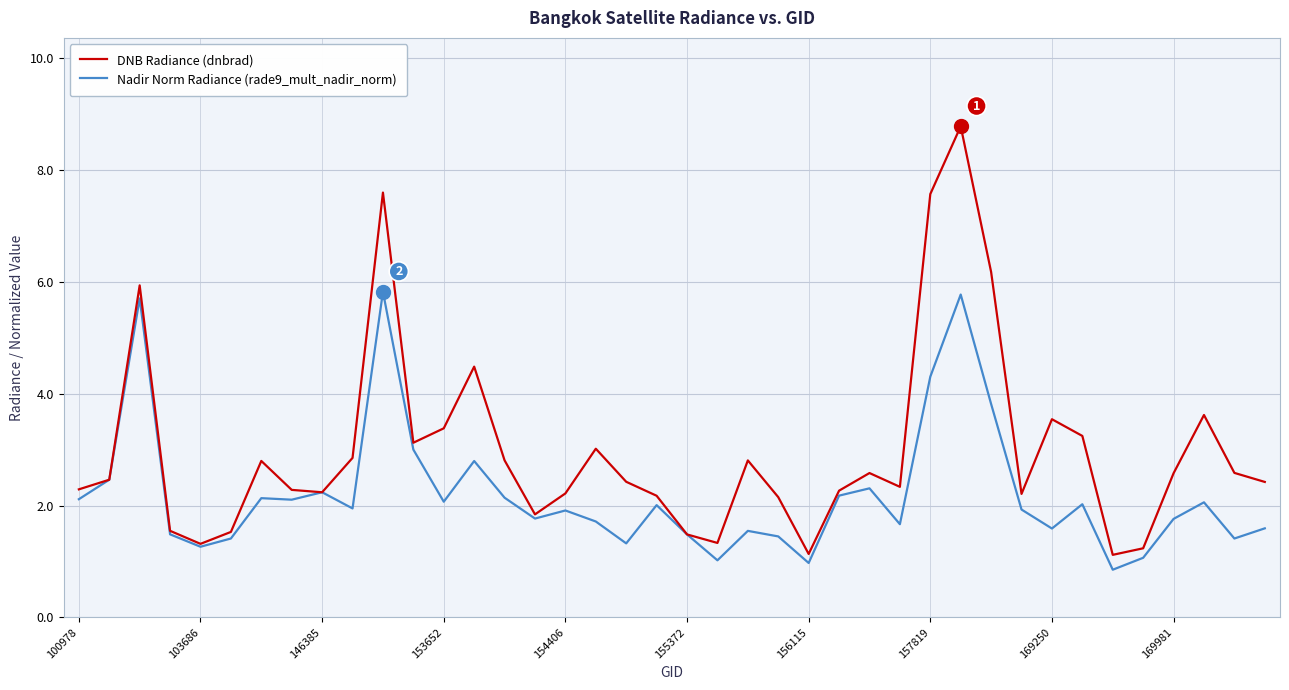

What are all the series names shown in the legend?

DNB Radiance (dnbrad), Nadir Norm Radiance (rade9_mult_nadir_norm)